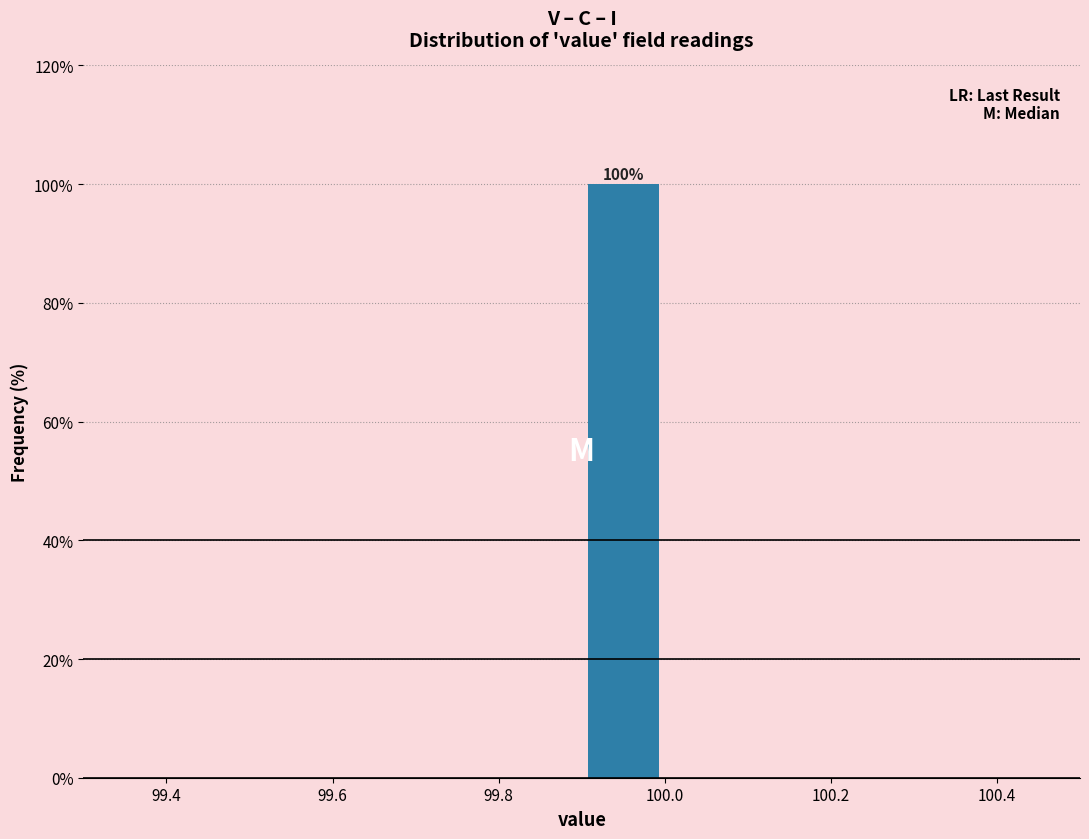

Which range on the x-axis has the tallest bar?

99.9 to 100.0